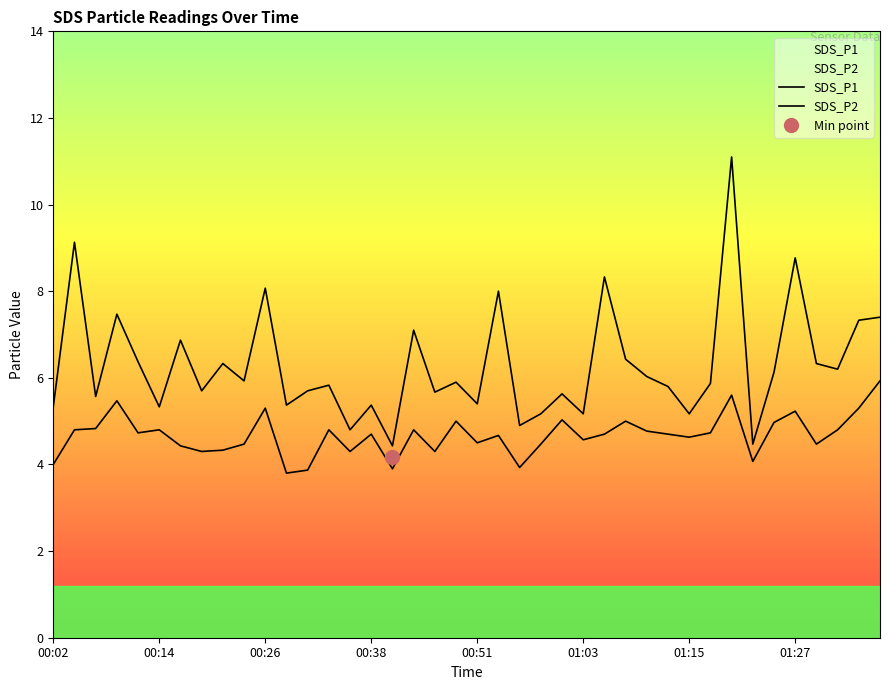

True or false: SDS_P1 and SDS_P2 intersect in this chart.

False